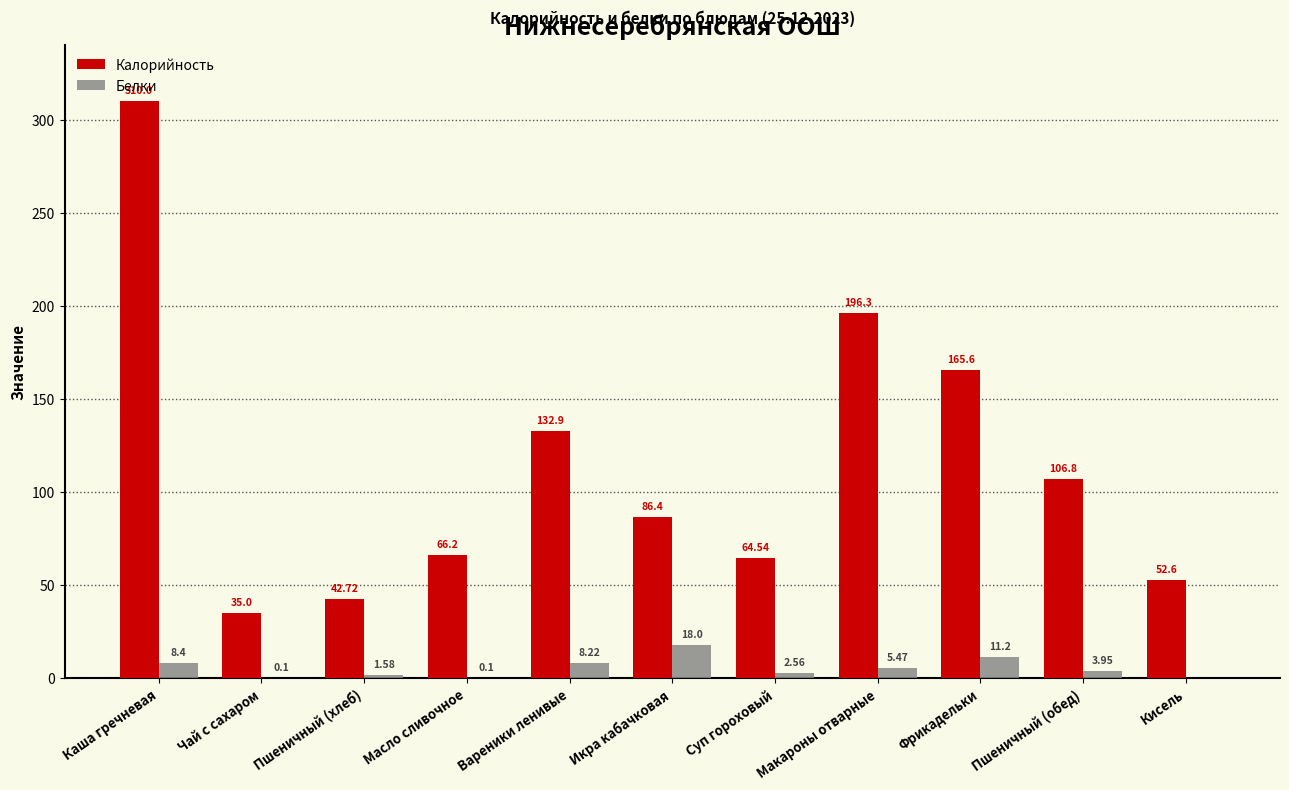

Which series changed the most between Каша гречневая and Чай с сахаром?

Калорийность